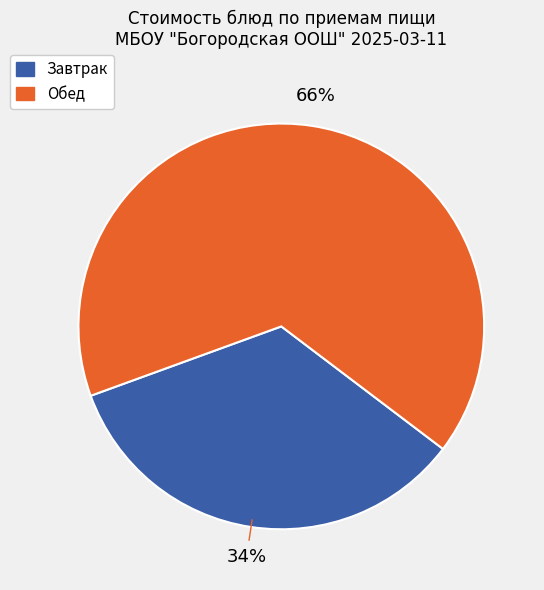

Is there any slice that represents more than half of the pie?

Yes